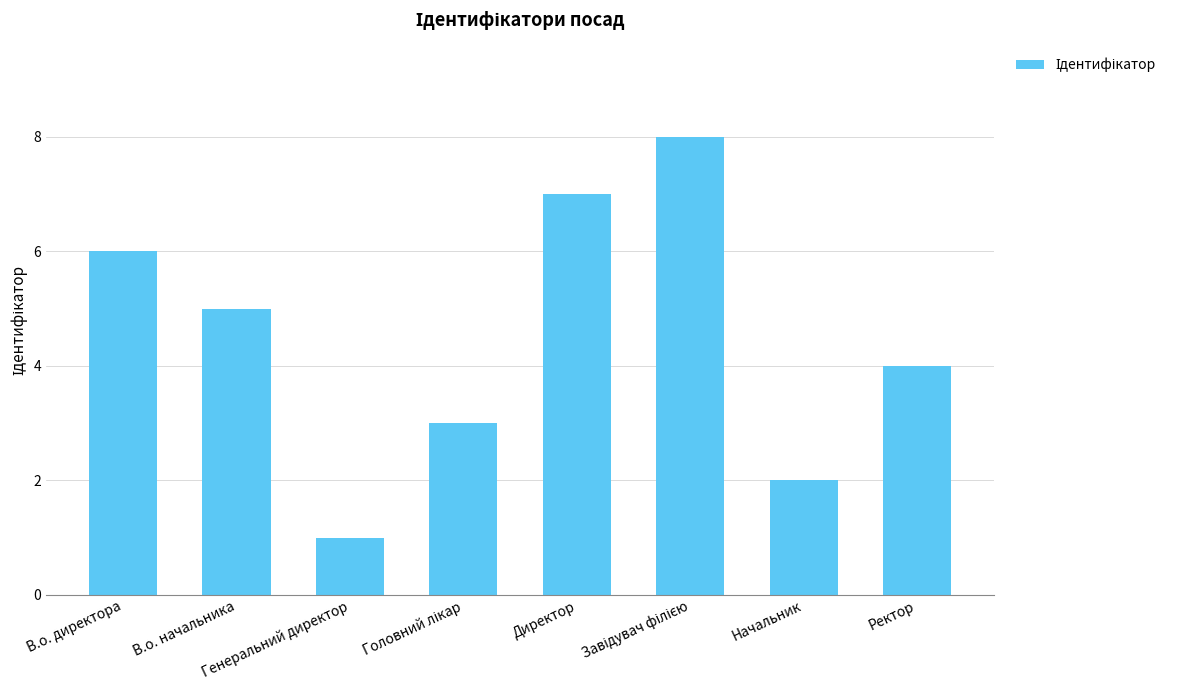

Are the bars horizontal?

No